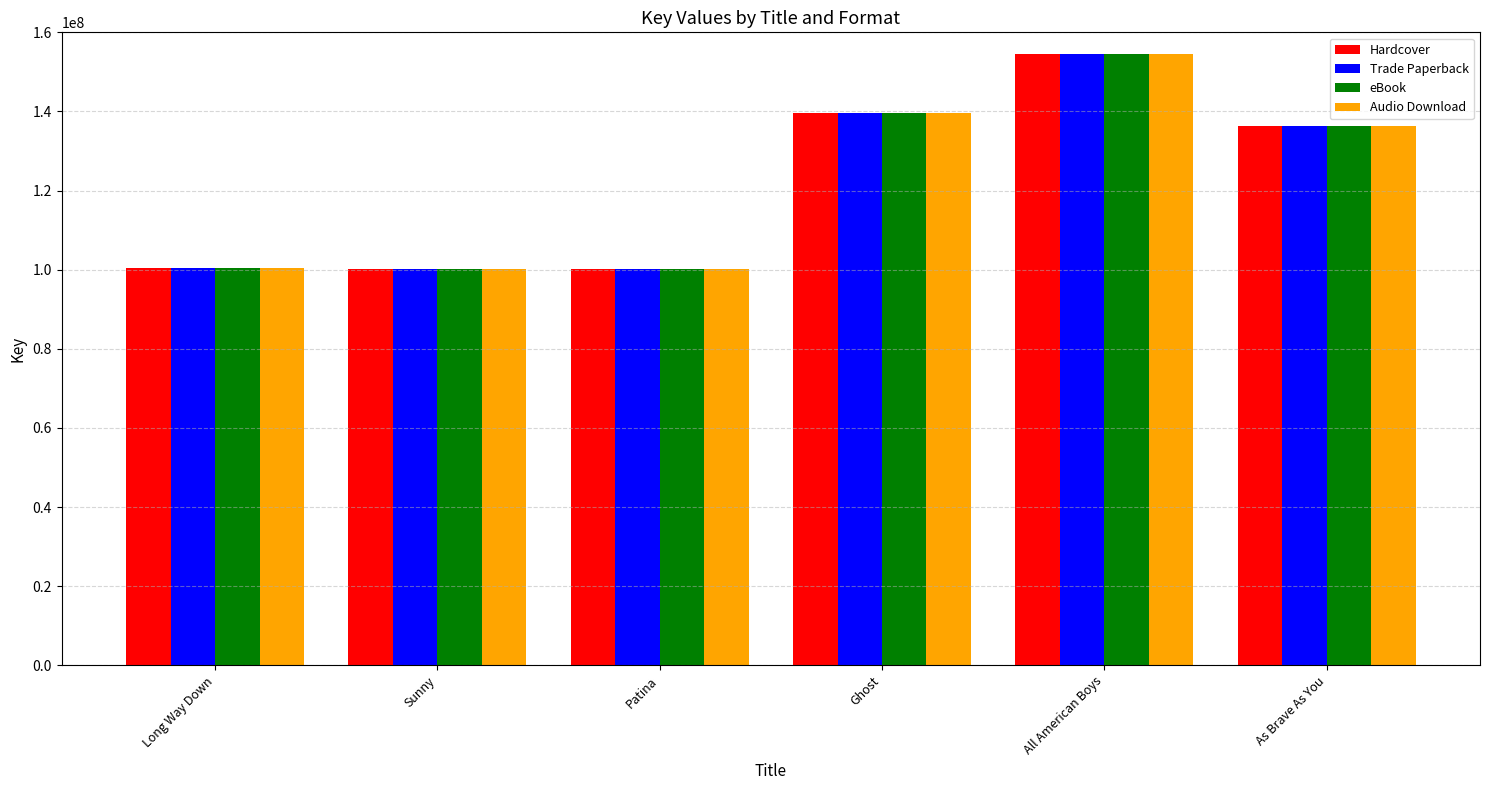

What is the difference between the maximum and minimum values in the Trade Paperback series?

54397104